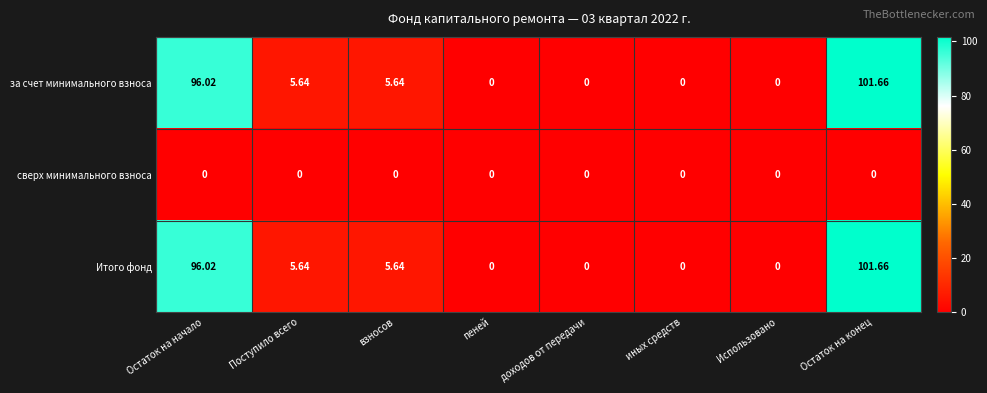

Is the value of сверх минимального взноса at иных средств greater than the value of Итого фонд at взносов?

No